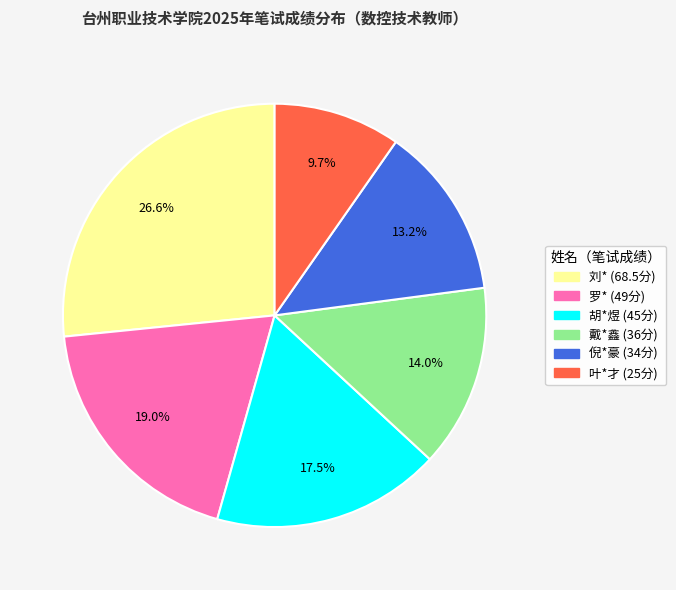

Combined, do 戴*鑫 and 刘* account for over 50%?

No